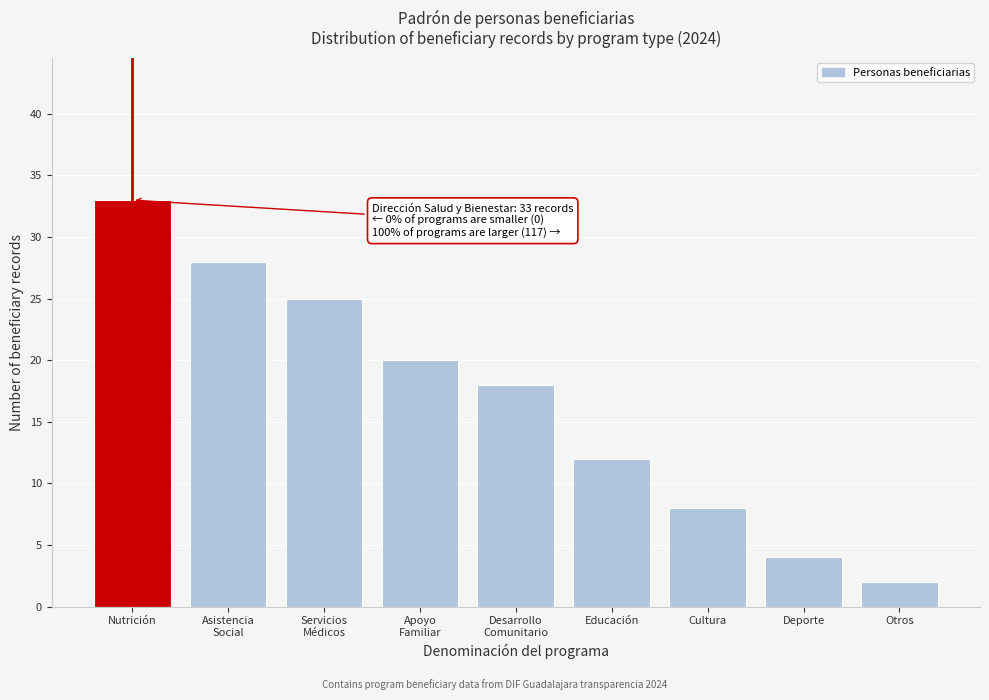

Reading right to left, extract all data points from this chart.

2	4	8	12	18	20	25	28	33